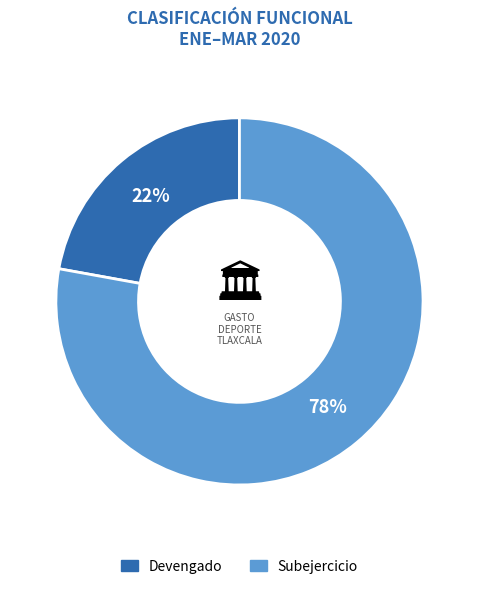

Which has a higher value, Subejercicio or Devengado?

Subejercicio